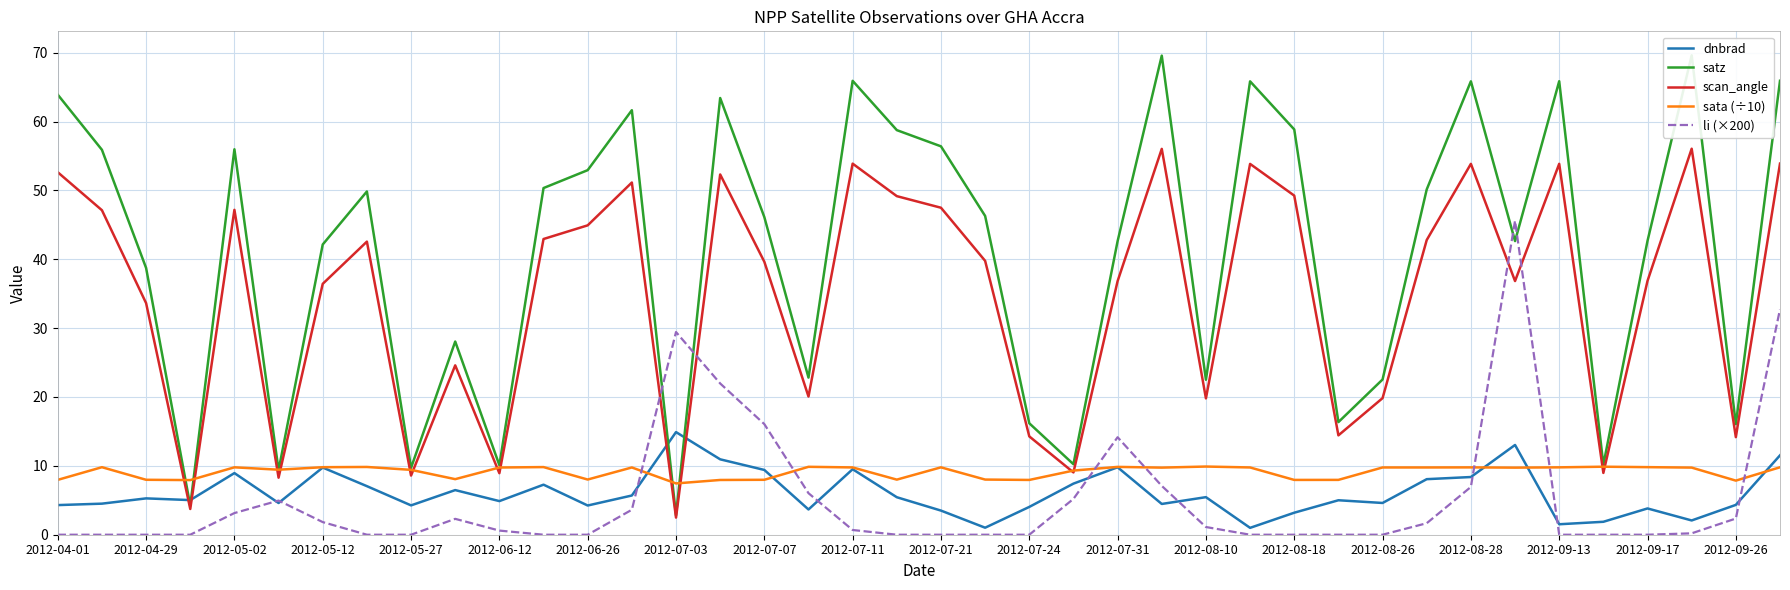

At which category does the chart reach its peak across all series?

37